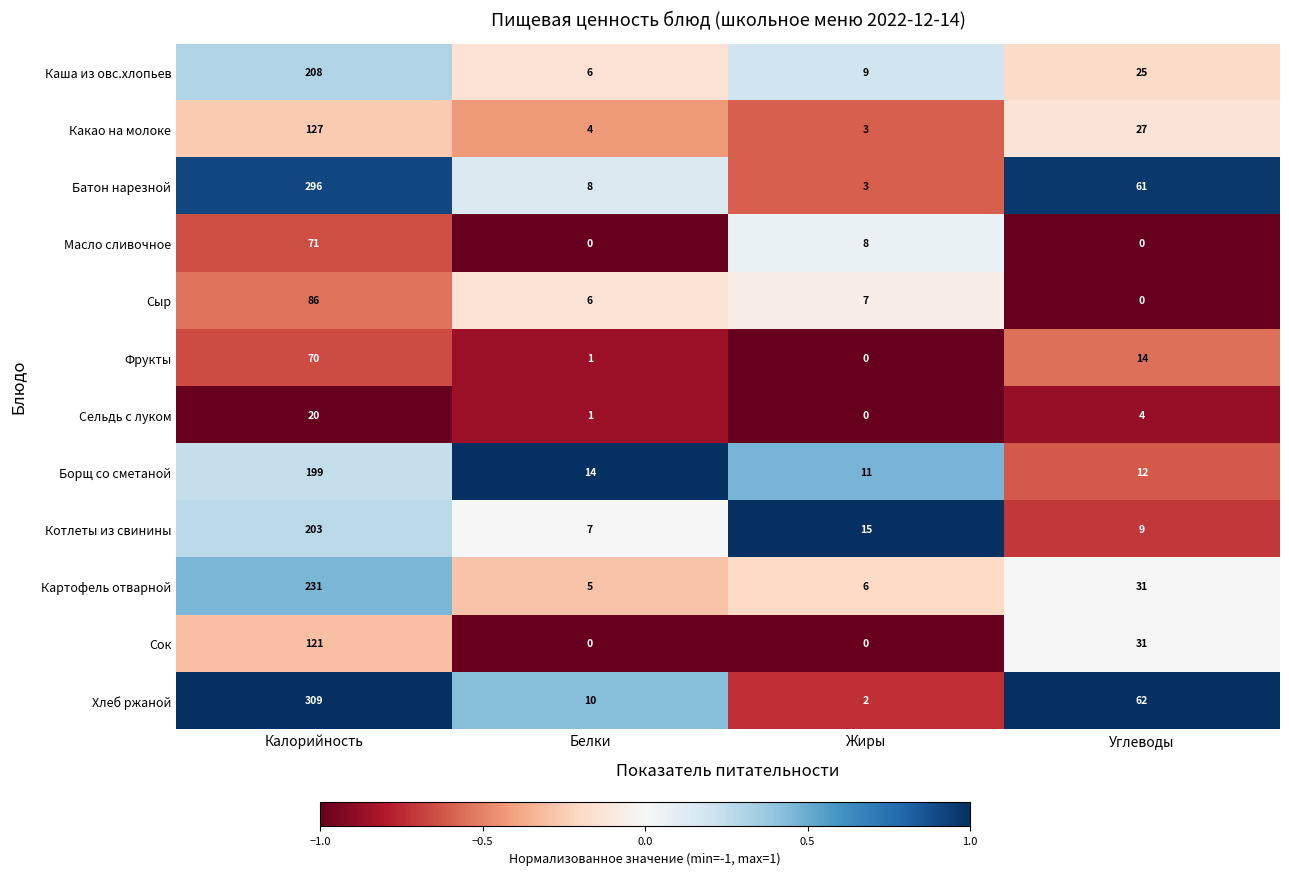

At which label does Сельдь с луком reach its minimum?

Жиры